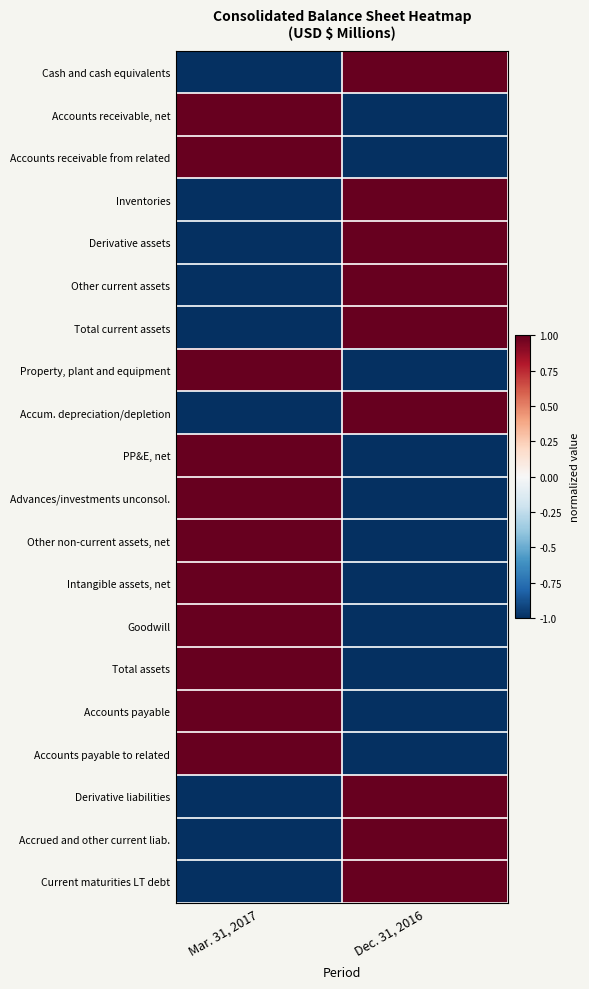

Rank the series at Dec. 31, 2016 from lowest to highest value.

Accounts receivable, net, Accounts receivable from related, Property, plant and equipment, PP&E, net, Advances/investments unconsol., Other non-current assets, net, Intangible assets, net, Goodwill, Total assets, Accounts payable, Accounts payable to related, Cash and cash equivalents, Inventories, Derivative assets, Other current assets, Total current assets, Accum. depreciation/depletion, Derivative liabilities, Accrued and other current liab., Current maturities LT debt